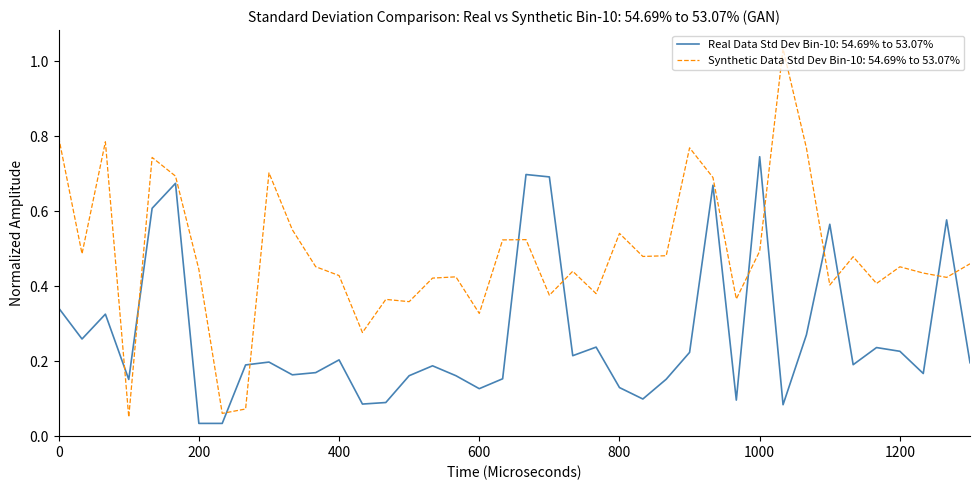

Which series ends up on top after the final intersection of Synthetic Data Std Dev Bin-10: 54.69% to 53.07% and Real Data Std Dev Bin-10: 54.69% to 53.07%?

Synthetic Data Std Dev Bin-10: 54.69% to 53.07%